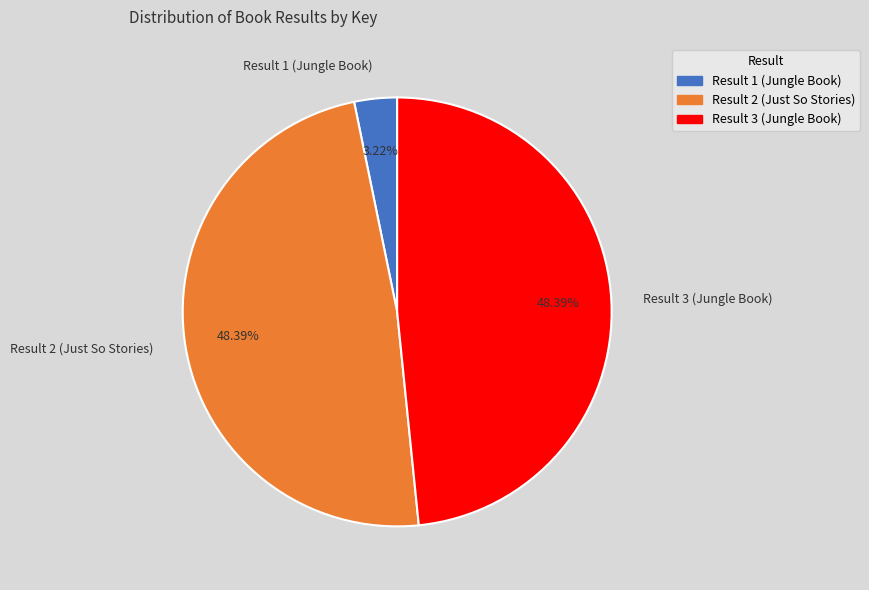

Is there any slice that represents more than half of the pie?

No